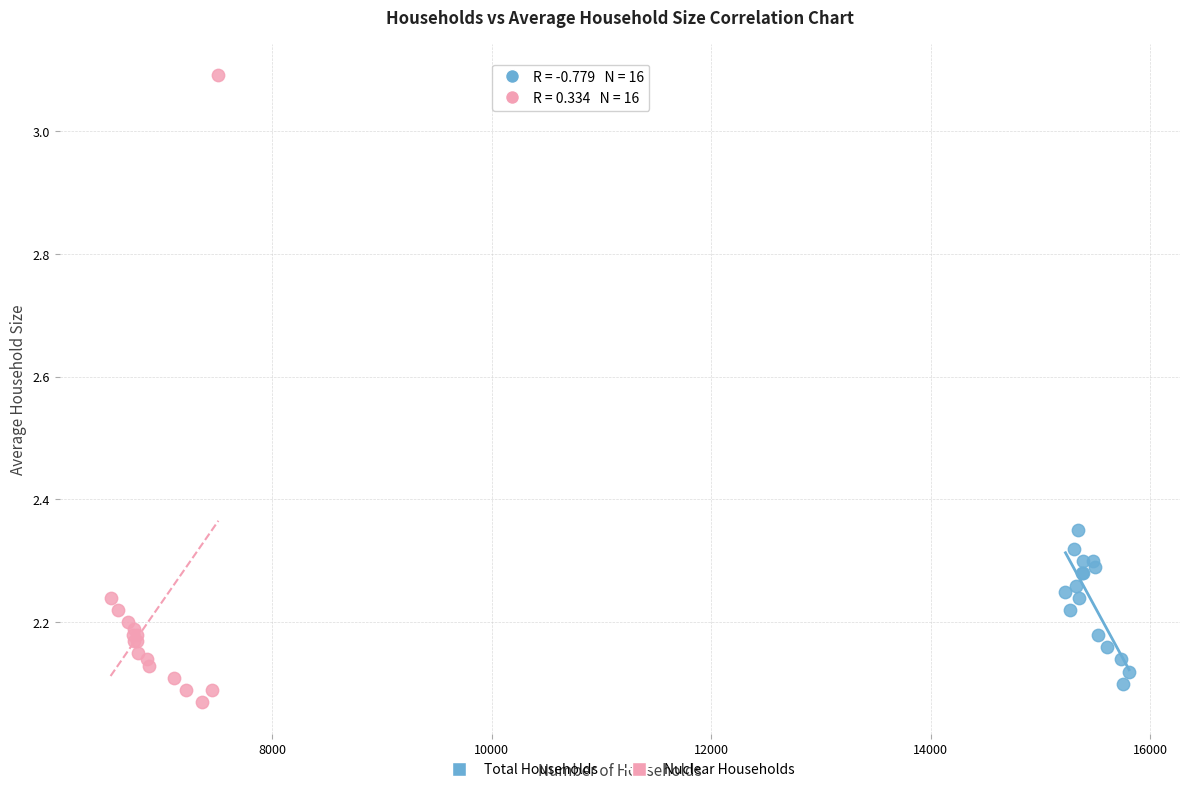

Which series contains the highest Y value?

Nuclear Households